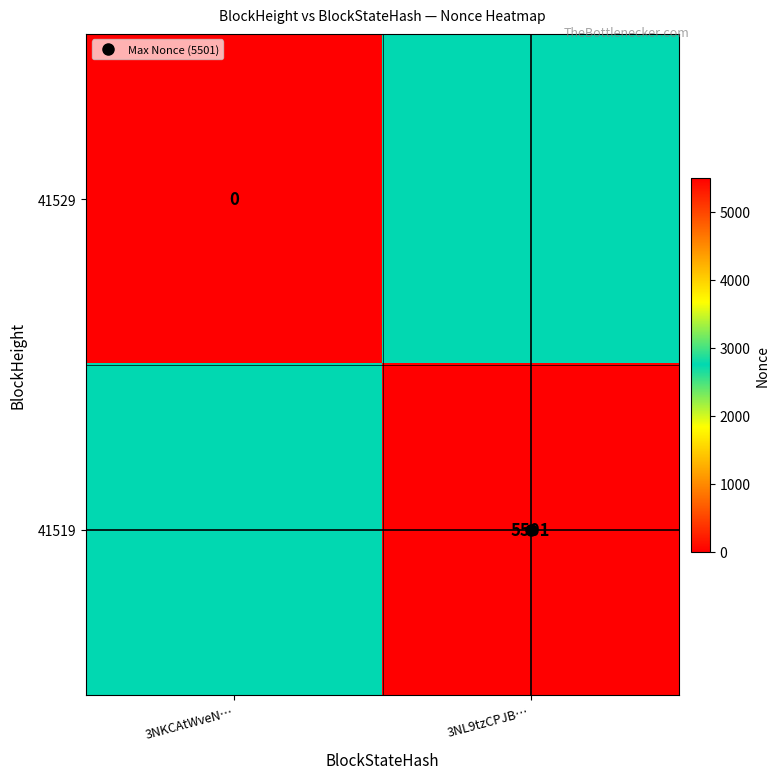

Which has a higher value, 3NKCAtWveN… or 3NL9tzCPJB…?

3NL9tzCPJB…